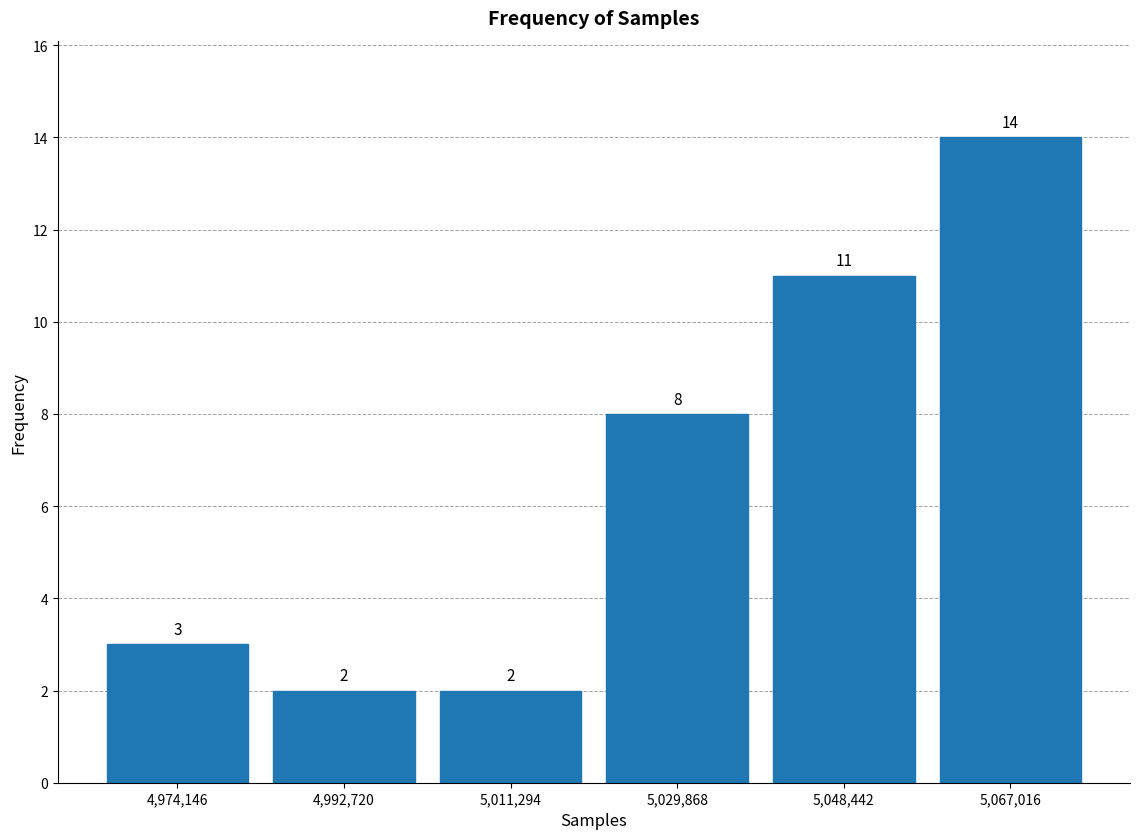

What is the height of the bar covering 4984000 to 5002000 on the x-axis? The bar edges are not printed on the chart, so give them approximately, as read against the axis.

2